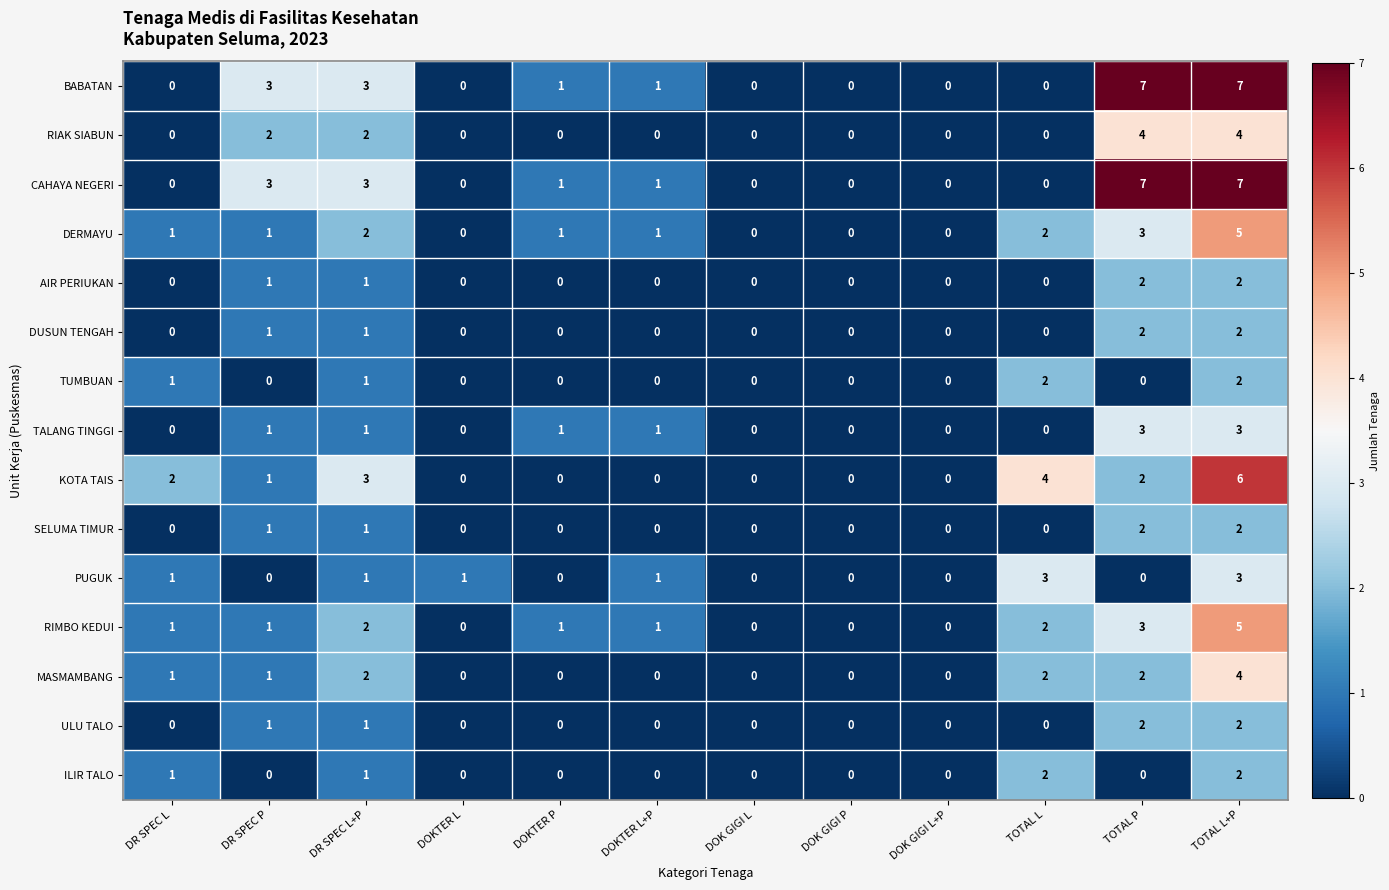

Count the number of categories in the chart.

12